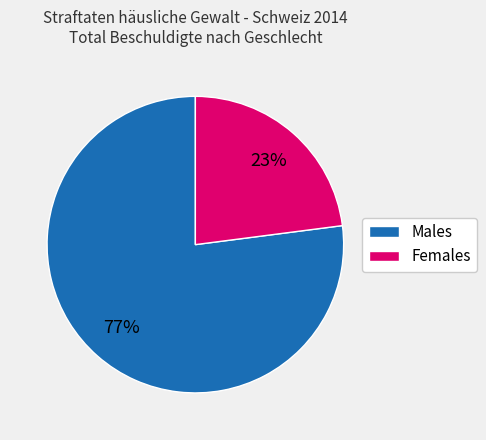

Is there any slice that represents more than half of the pie?

Yes